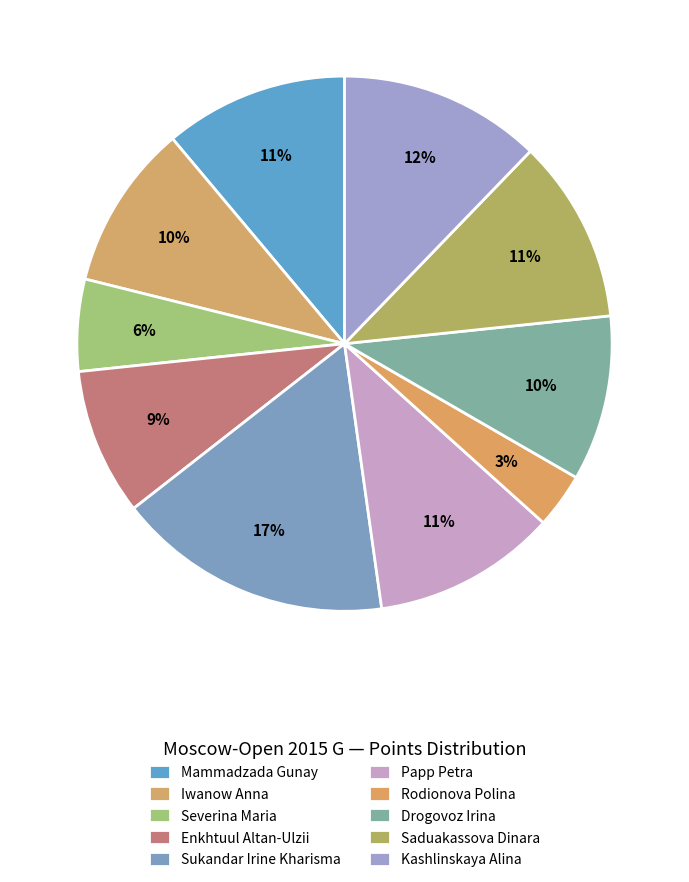

Count the number of slices in the pie.

10